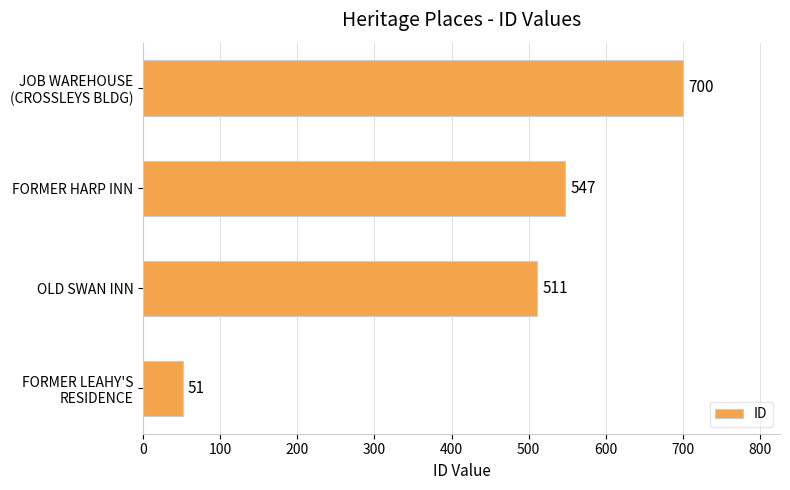

What is the minimum value shown in the chart?

51